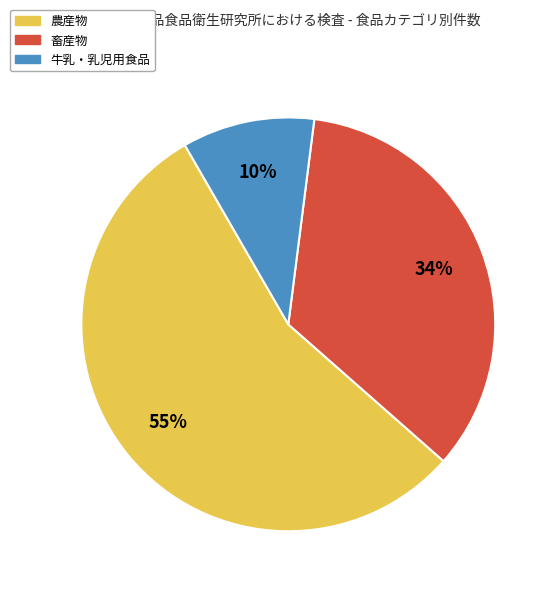

True or false: 農産物 accounts for 55% of the total.

True